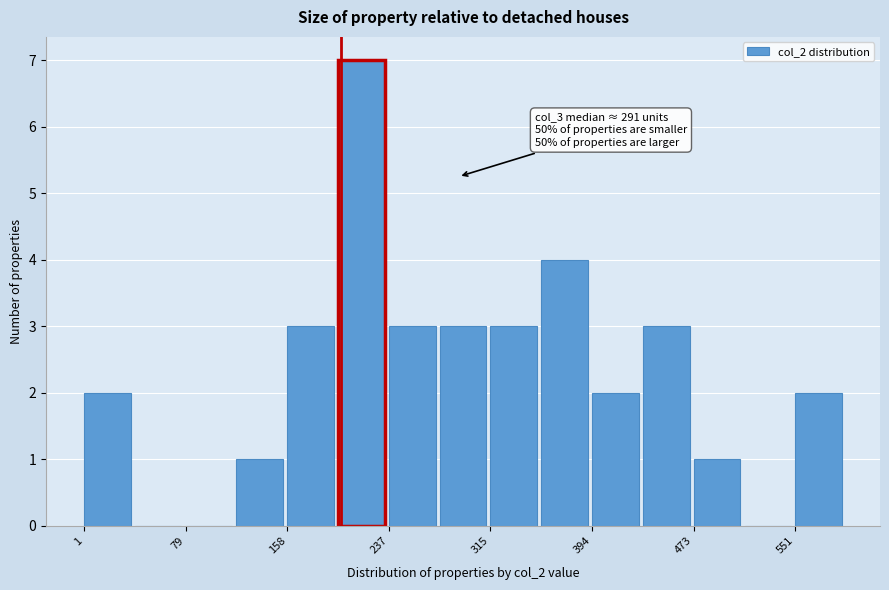

Read against the x-axis, roughly where is the centre of the tallest bar?

220